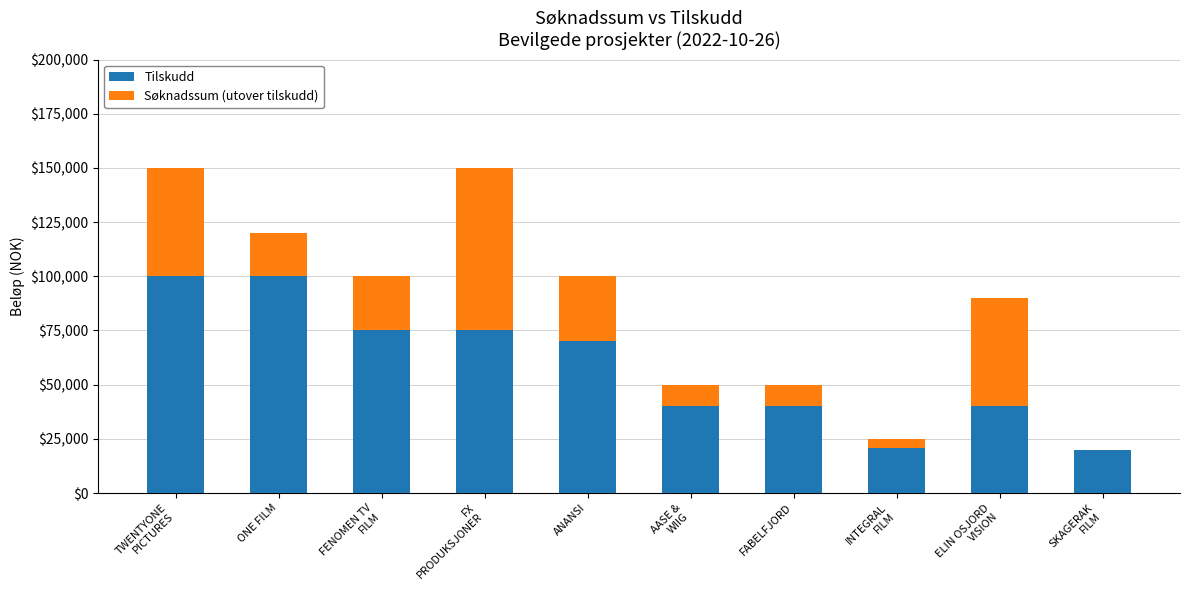

The Tilskudd series shows 157019 at ONE FILM. True or false?

False